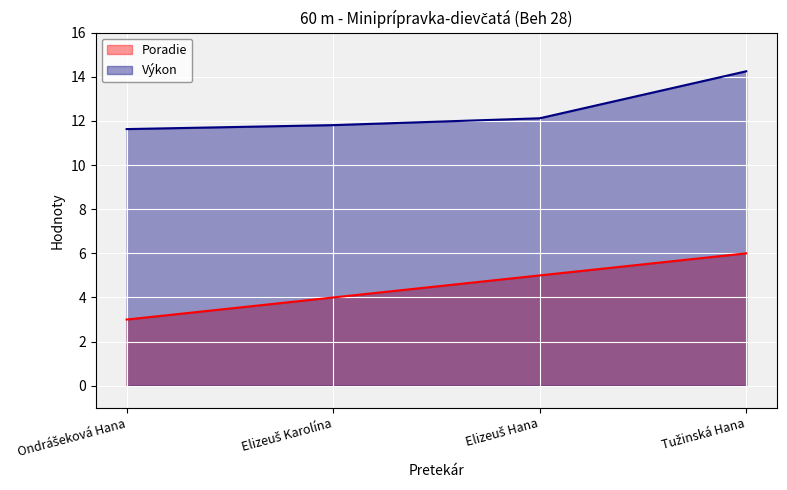

Where does the Výkon series first go above 12?

Elizeuš Hana